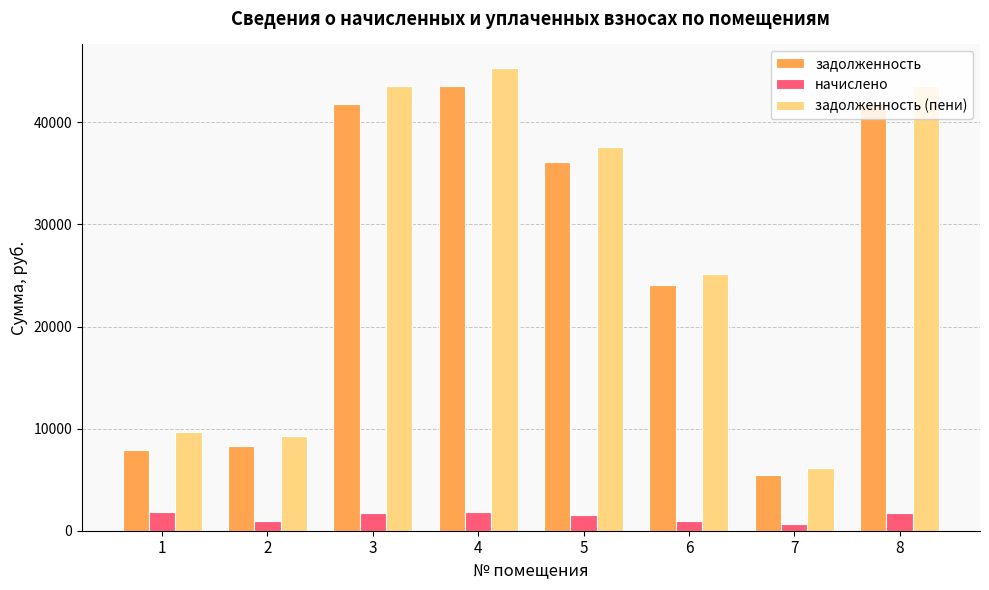

What is the greatest value displayed?

45360.3